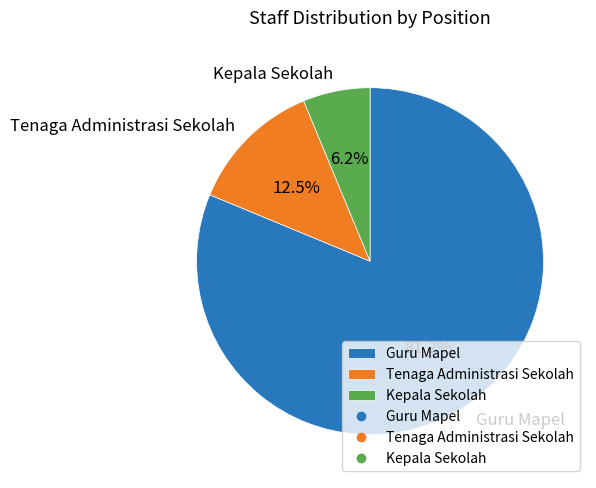

Which slice is the smallest?

Kepala Sekolah